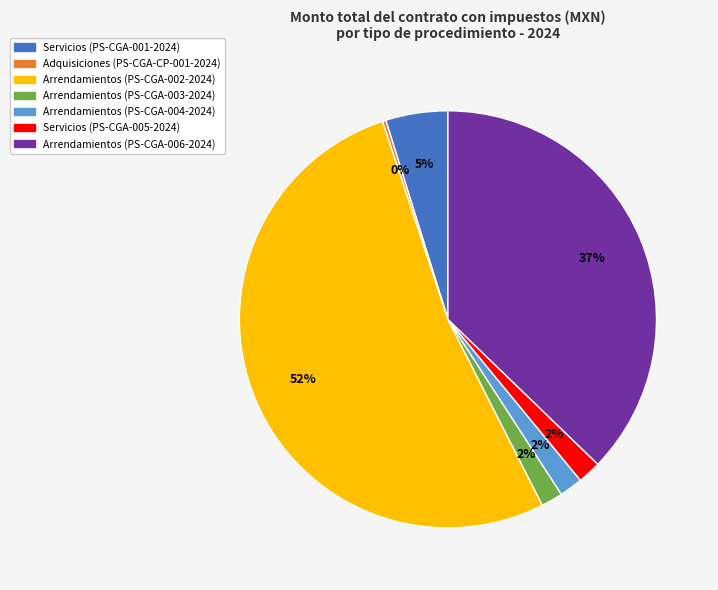

The Servicios (PS-CGA-005-2024) slice represents 14% of the pie. True or false?

False